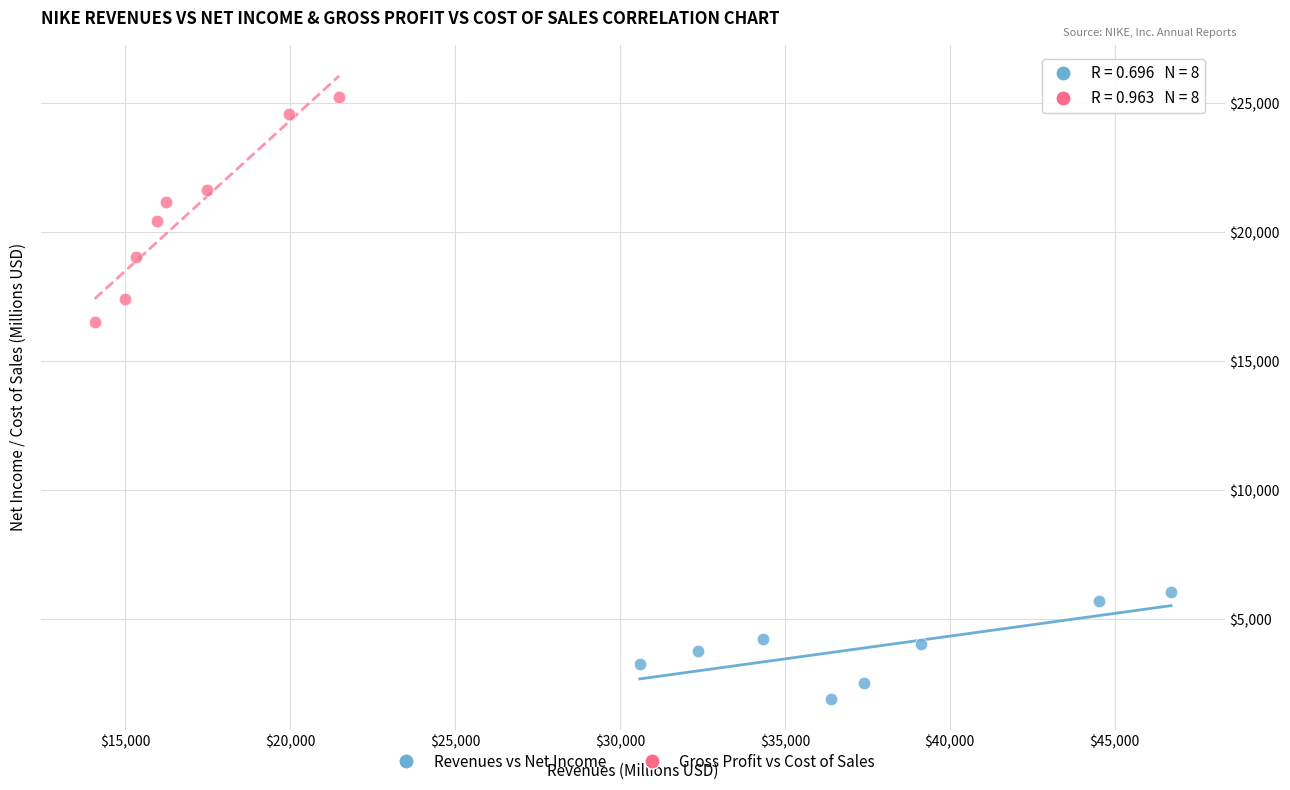

Which series has the widest spread of Y values?

Gross Profit vs Cost of Sales